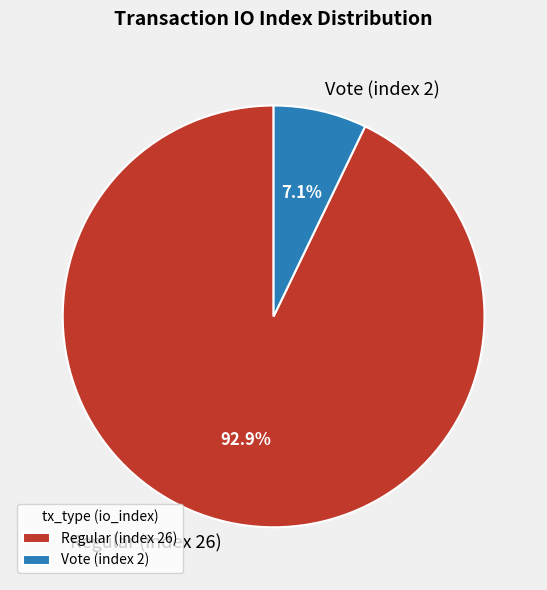

The Regular (index 26) slice represents 93% of the pie. True or false?

True